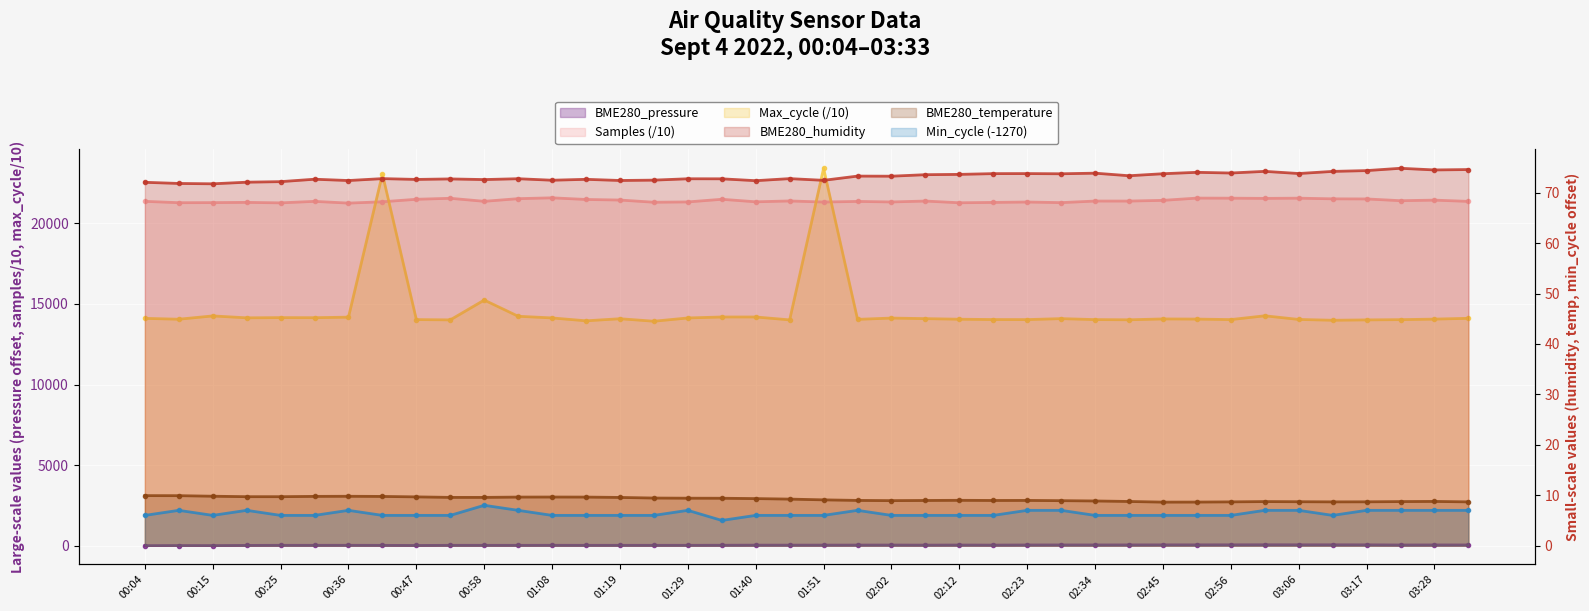

What are all the series names shown in the legend?

BME280_pressure, BME280_humidity, BME280_temperature, Samples, Min_cycle, Max_cycle